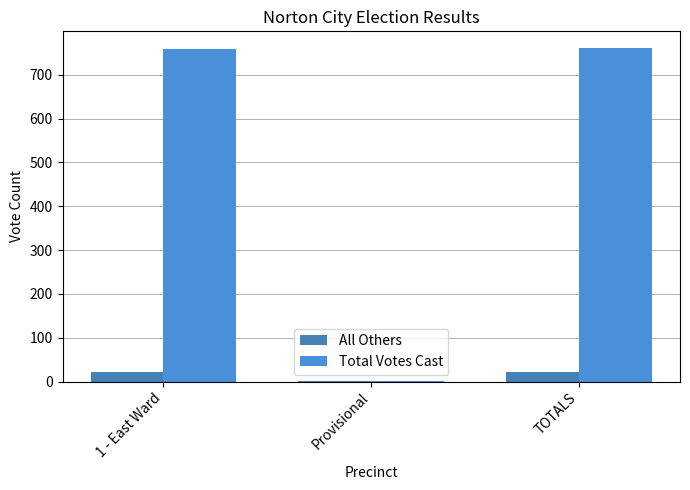

At which label does Total Votes Cast reach its peak?

TOTALS